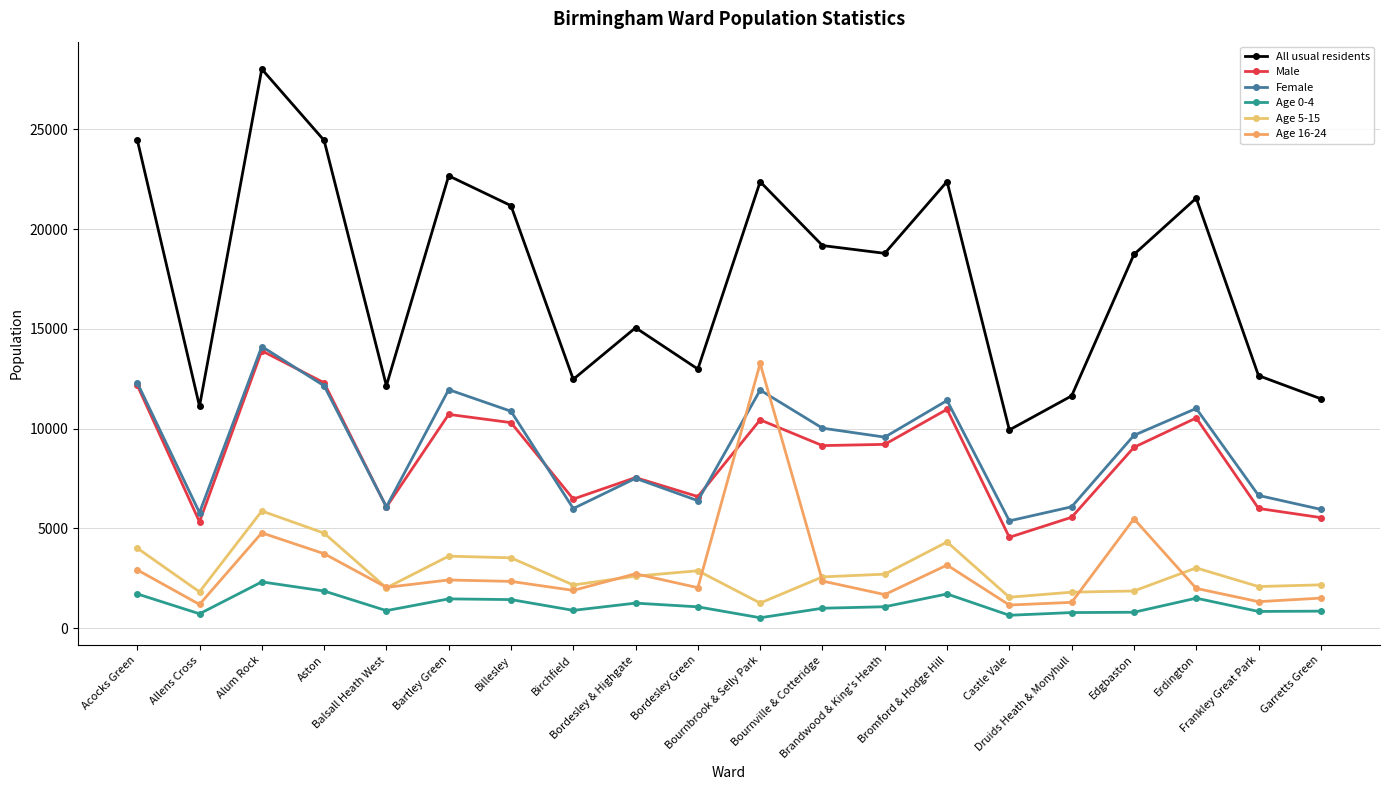

Between which two adjacent categories do Male and Female first intersect?

Alum Rock and Aston